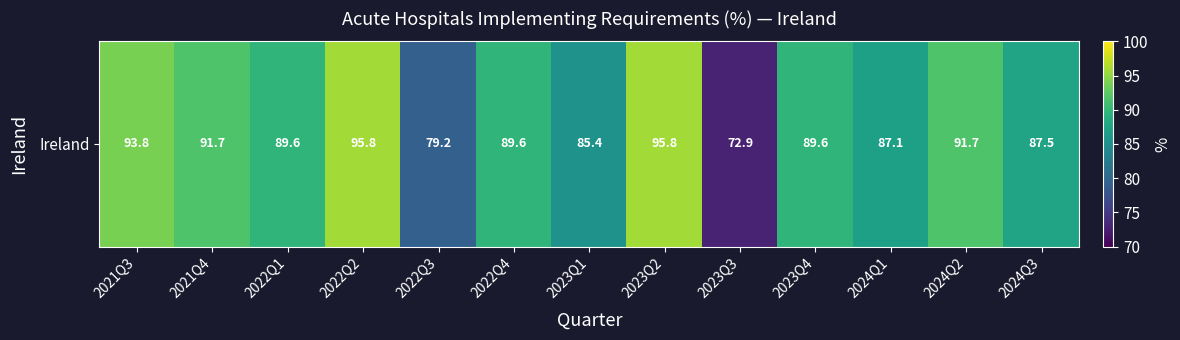

At which label is the value closest to 84?

2023Q1